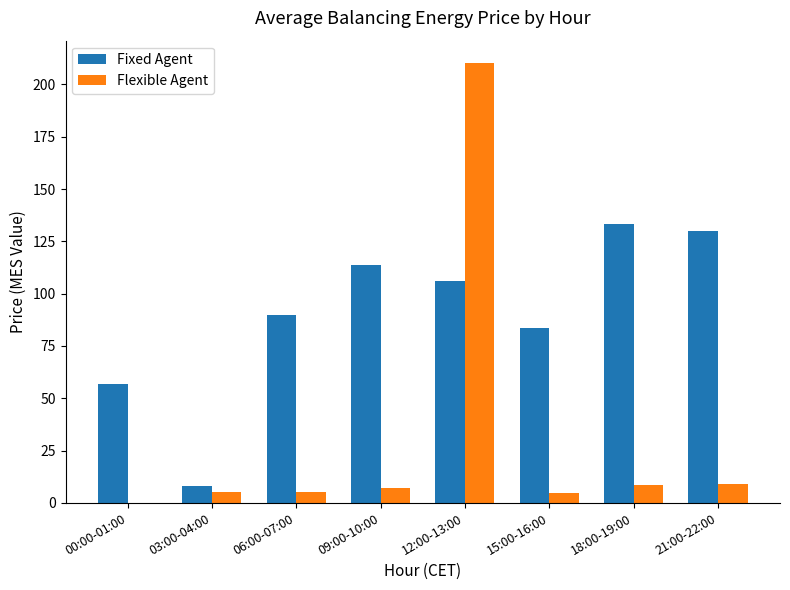

At which category is the sum across all series the highest?

12:00-13:00